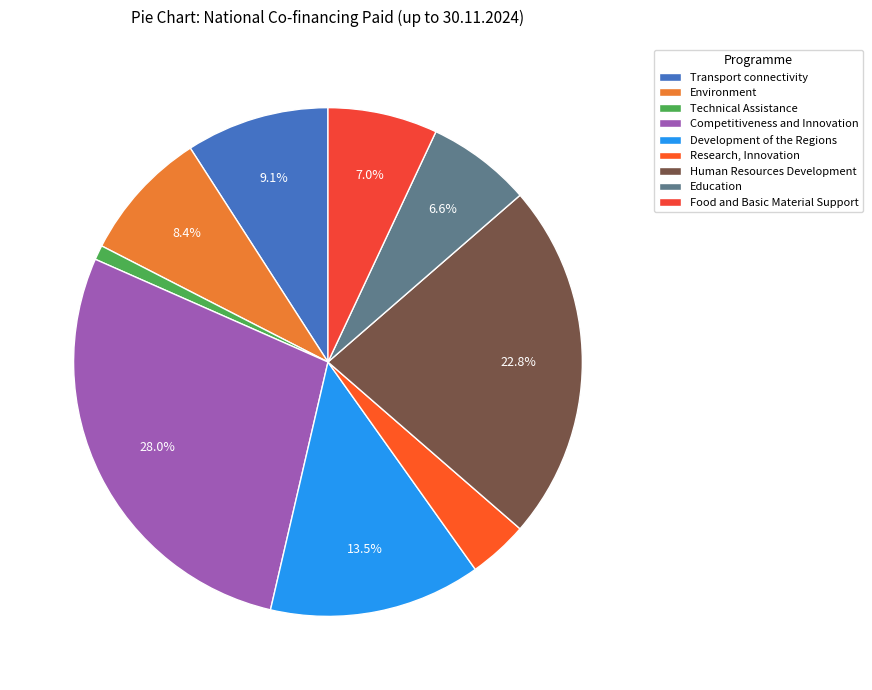

To the nearest percent, what is the difference between the Human Resources Development and Technical Assistance slice percentages?

22%